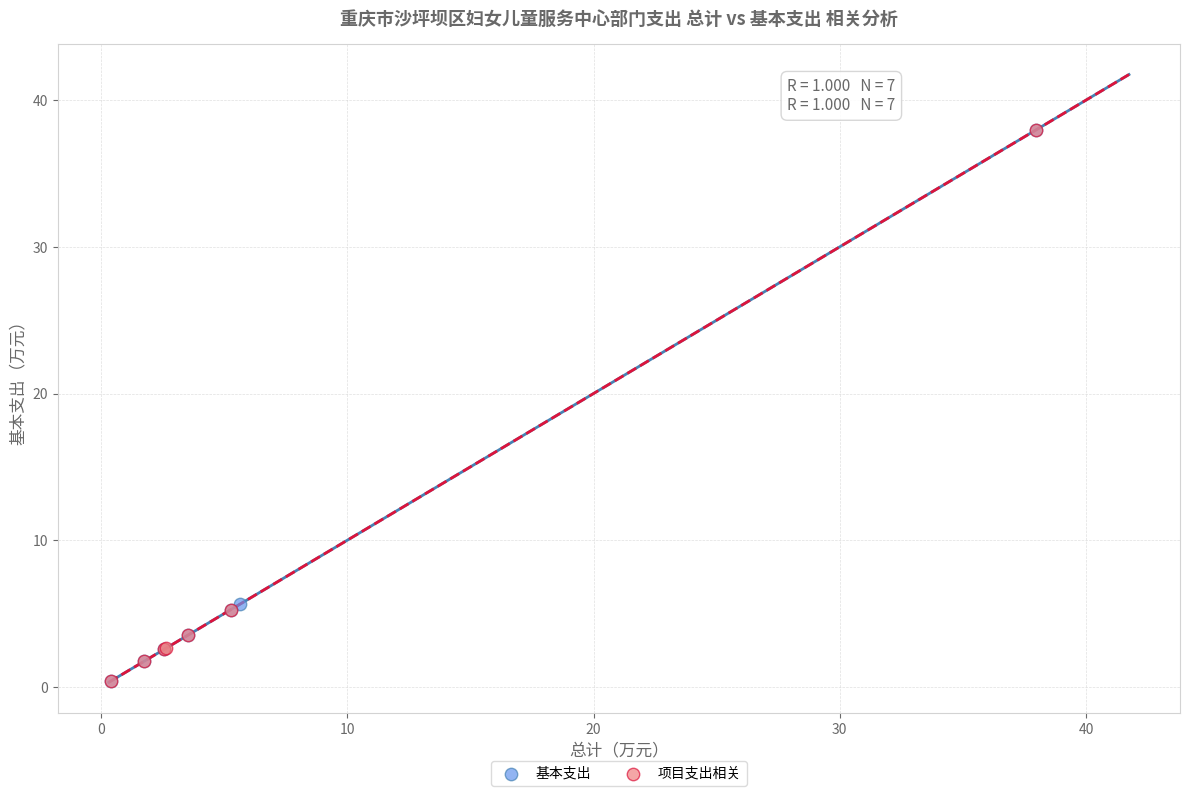

What are all the series names shown in the legend?

基本支出, 项目支出相关